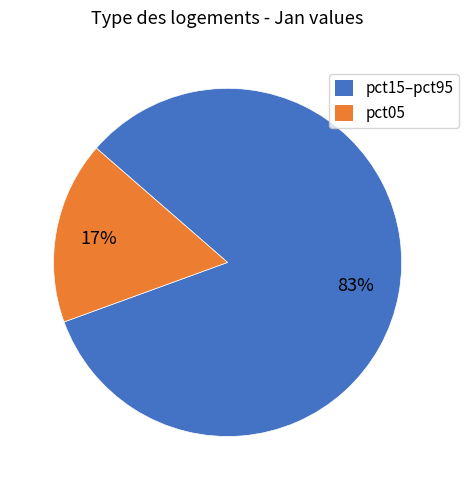

To the nearest percent, what is the average slice percentage?

50%